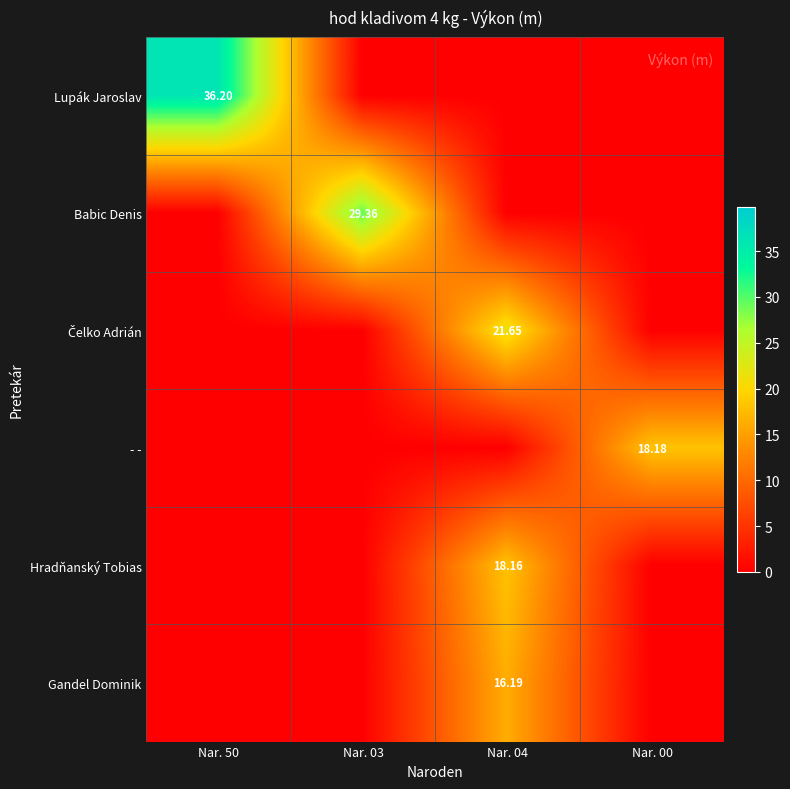

True or false: Lupák Jaroslav has a value of 60.4 at Nar. 50.

False